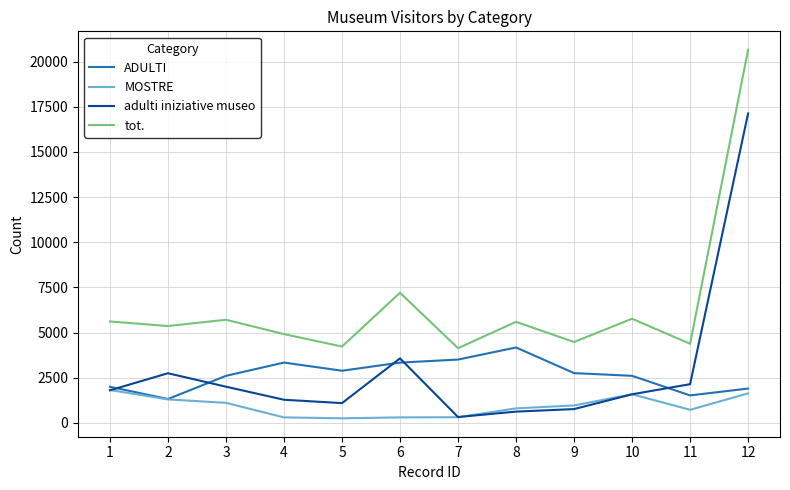

Between 1 and 8, which series saw the biggest shift?

ADULTI